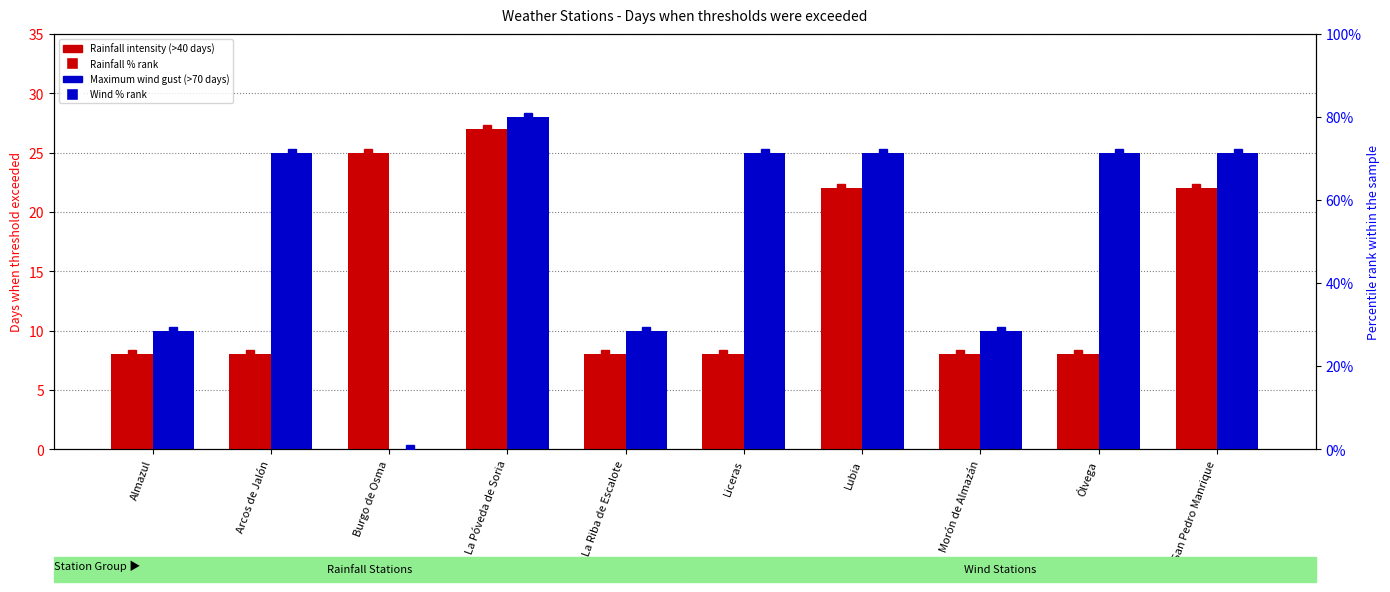

What is the approximate value of Wind % rank at Lubia?

71.4